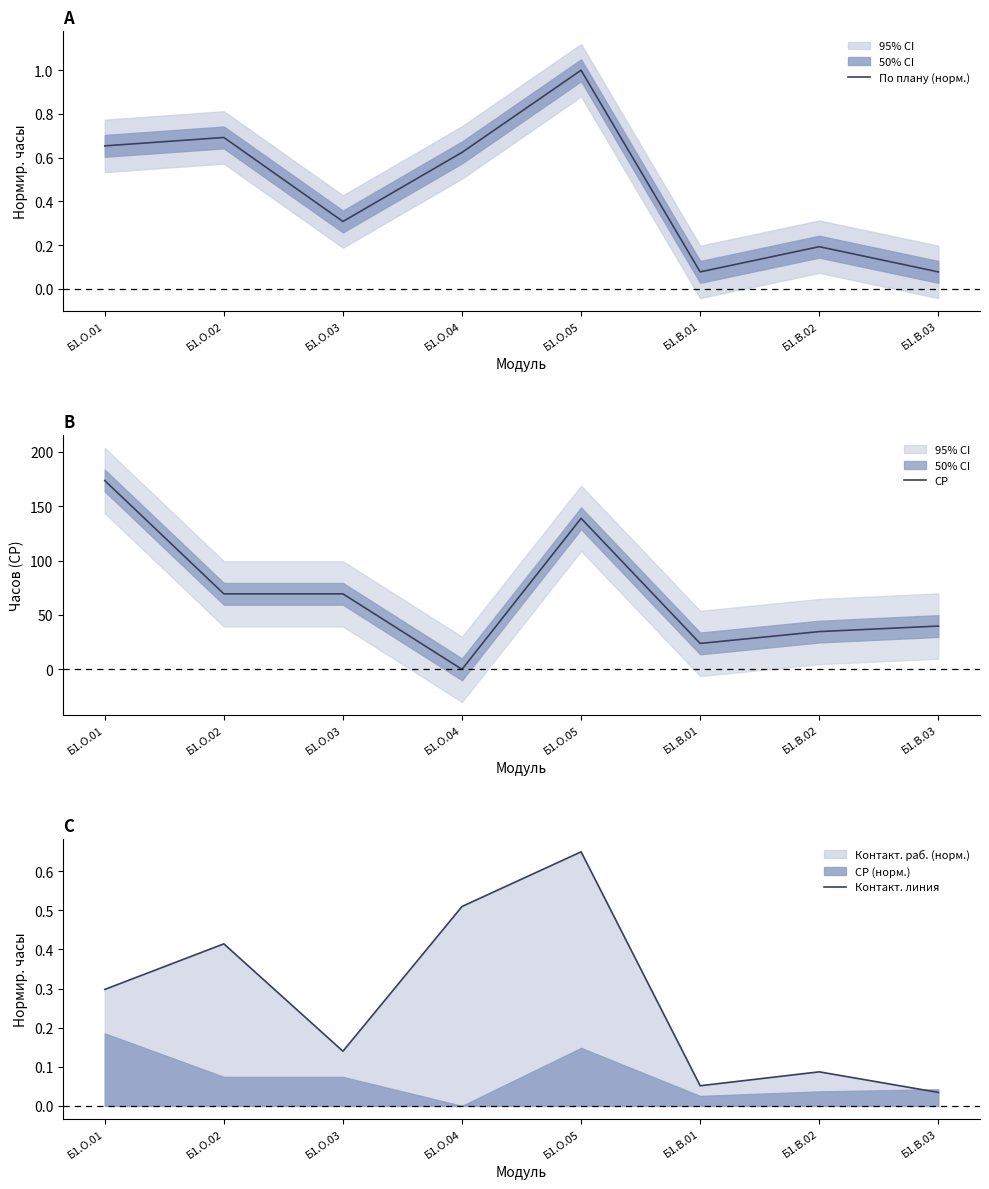

At how many categories does at least one series exceed 62?

4